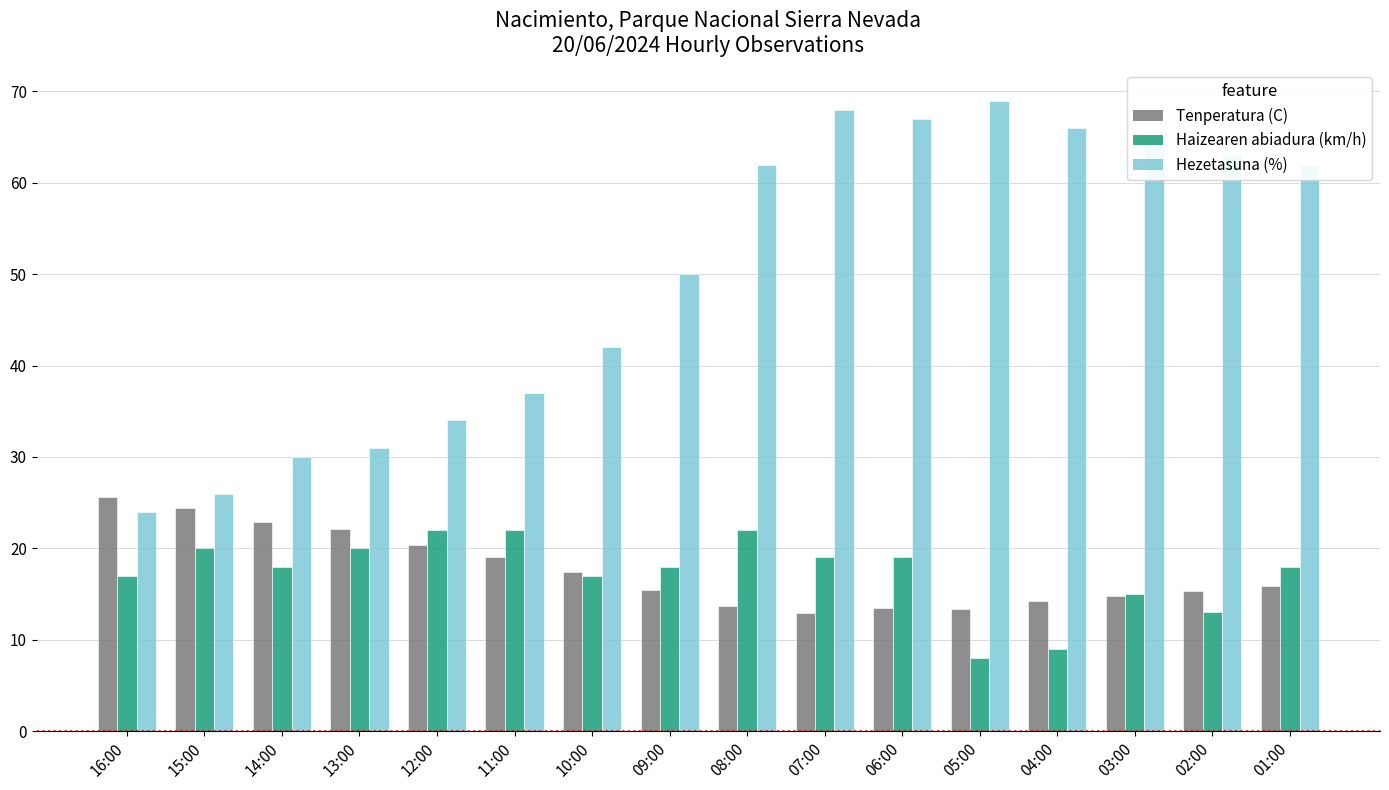

What are all the series names shown in the legend?

Tenperatura (C), Haizearen abiadura (km/h), Hezetasuna (%)